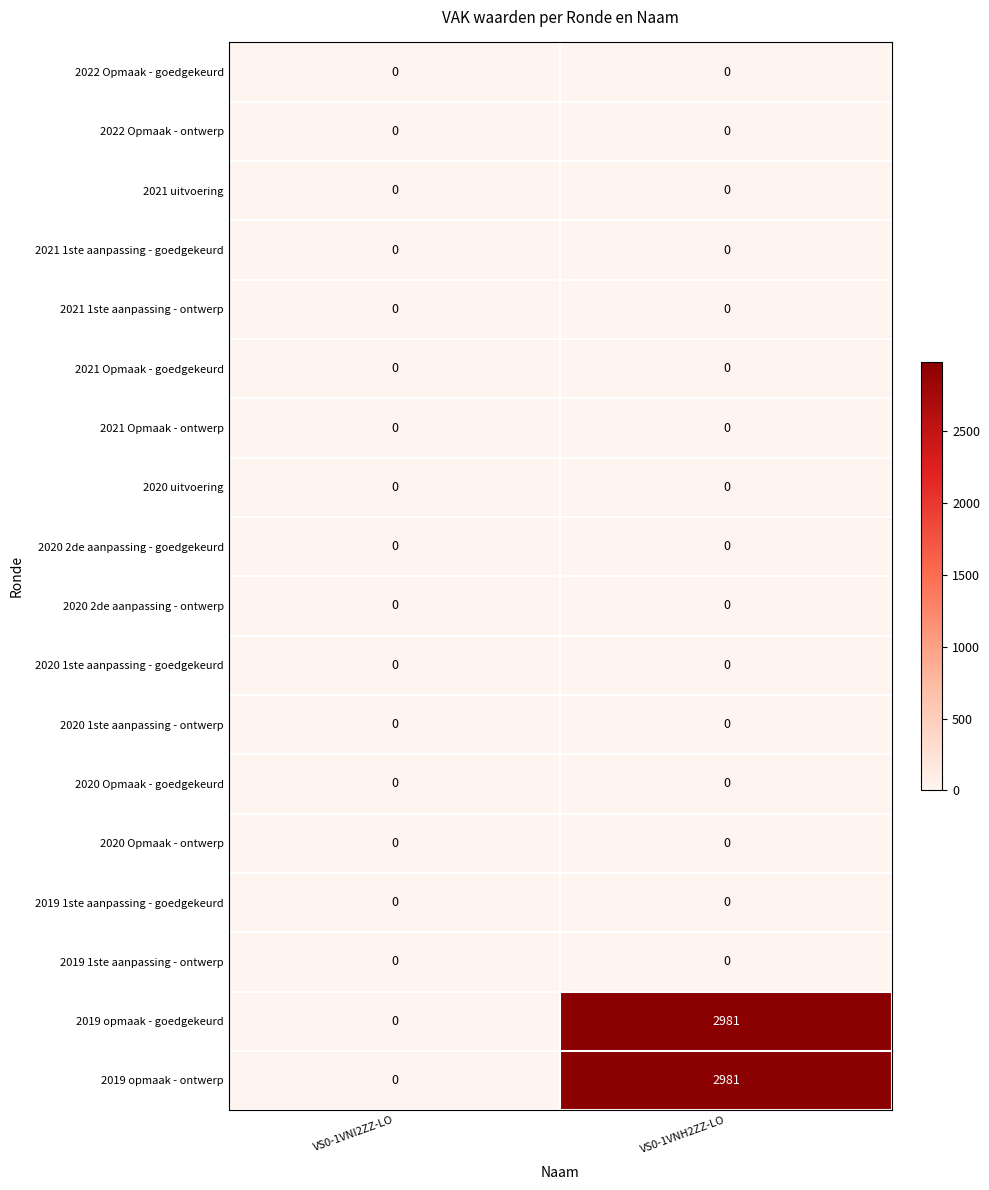

What is the total value across all series at VS0-1VNH2ZZ-LO?

5962